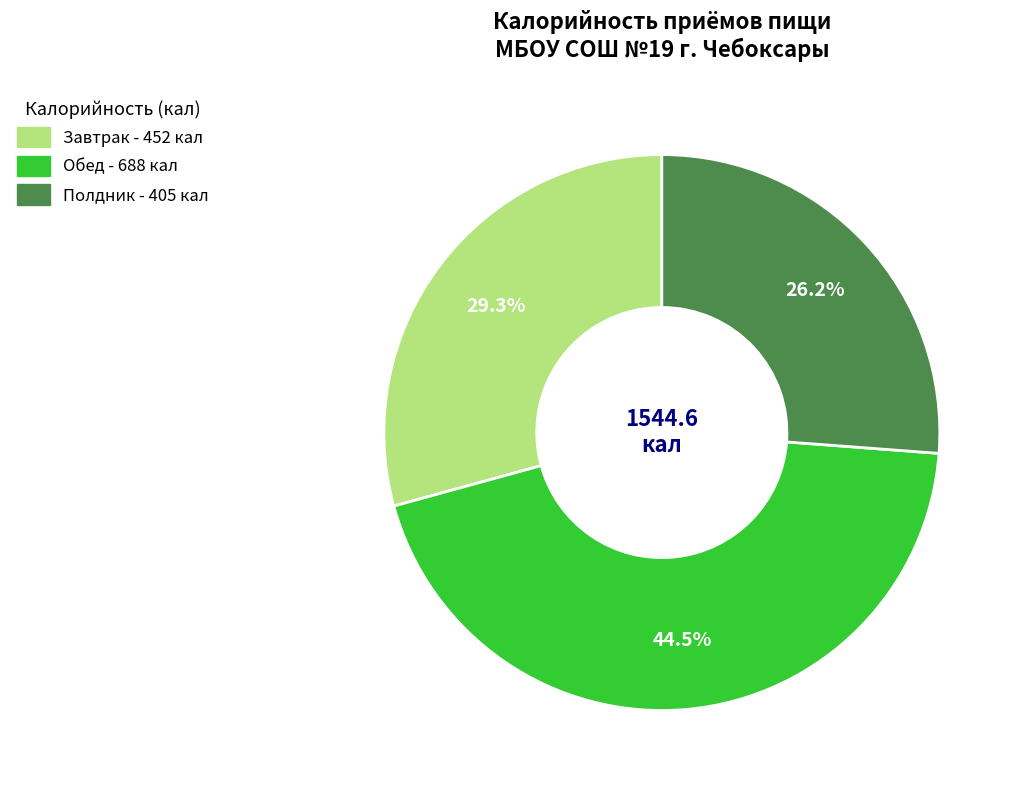

Which has a higher value, Завтрак or Обед?

Обед